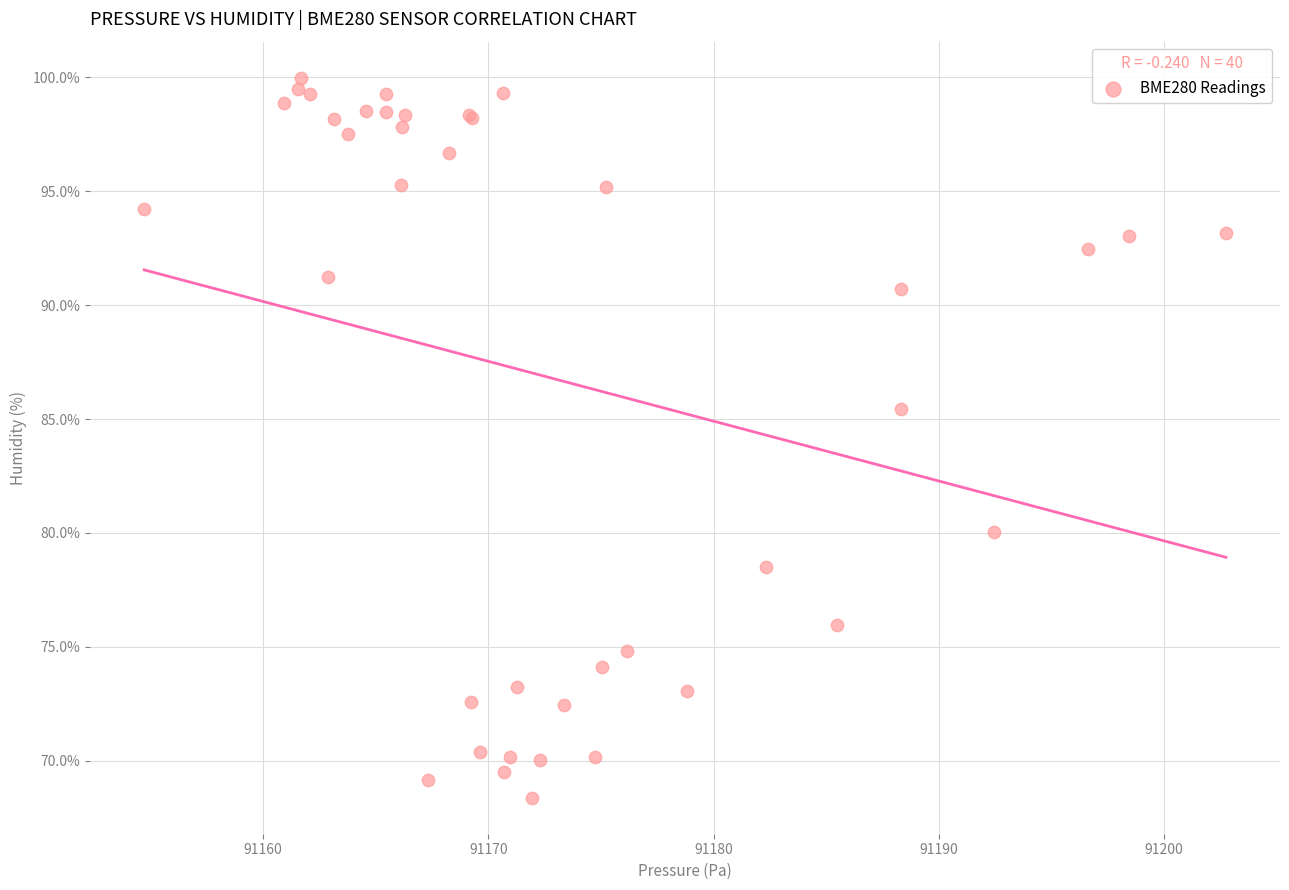

What Y value in the scatter plot is closest to 84?

85.4